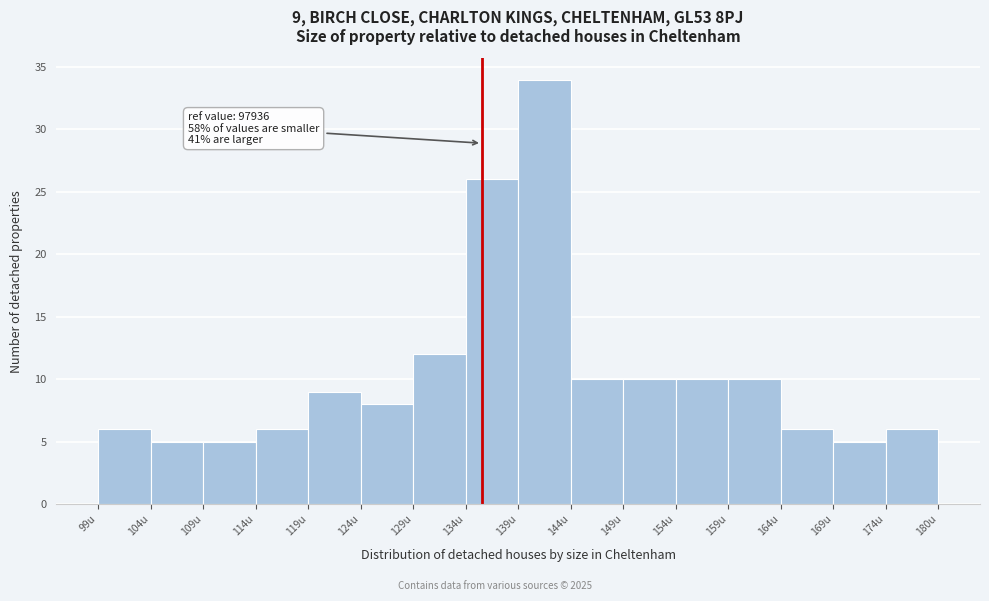

Reading right to left, extract all data points from this chart.

174u=6	169u=5	164u=6	159u=10	154u=10	149u=10	144u=10	139u=34	134u=26	129u=12	124u=8	119u=9	114u=6	109u=5	104u=5	99u=6